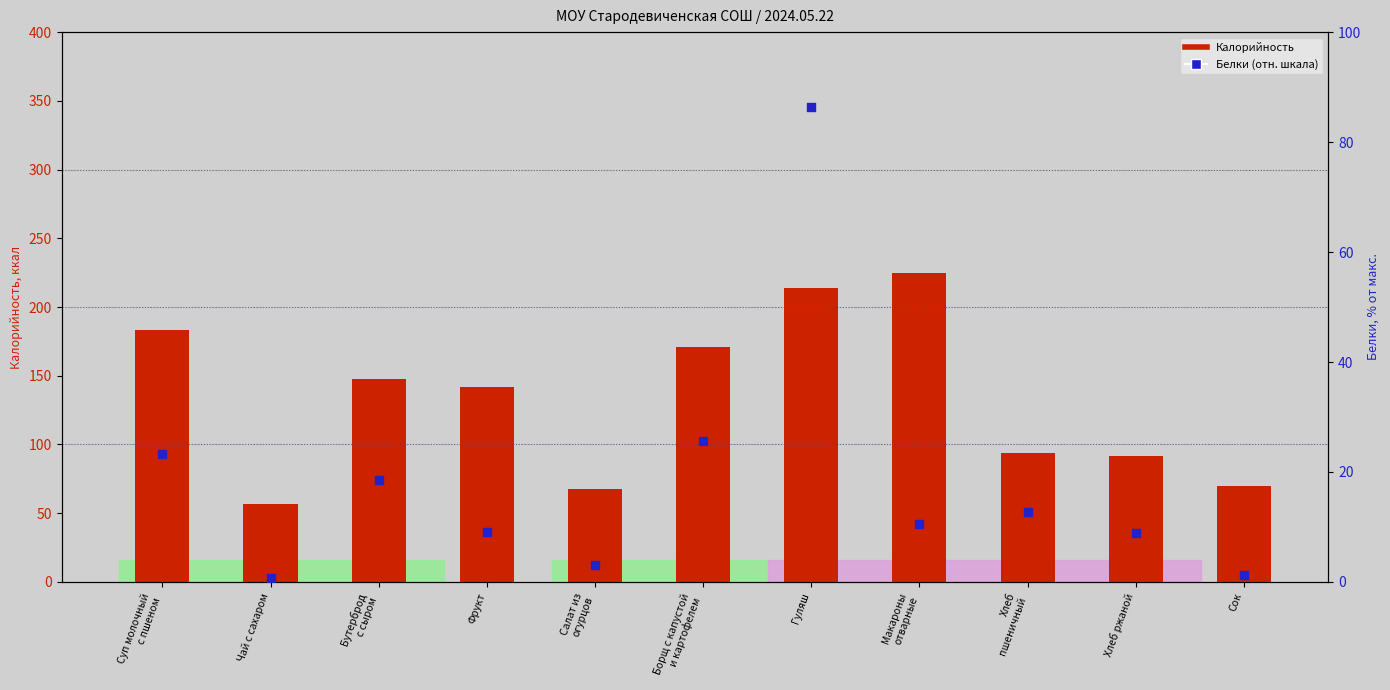

At which category is the sum across all series the highest?

Гуляш